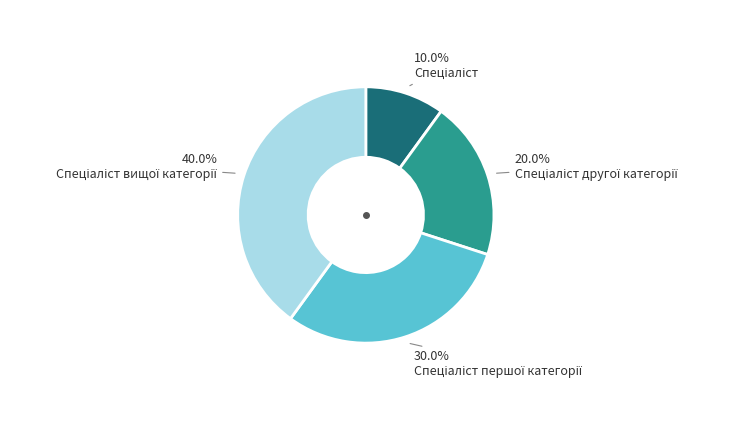

How many segments does this pie chart have?

4